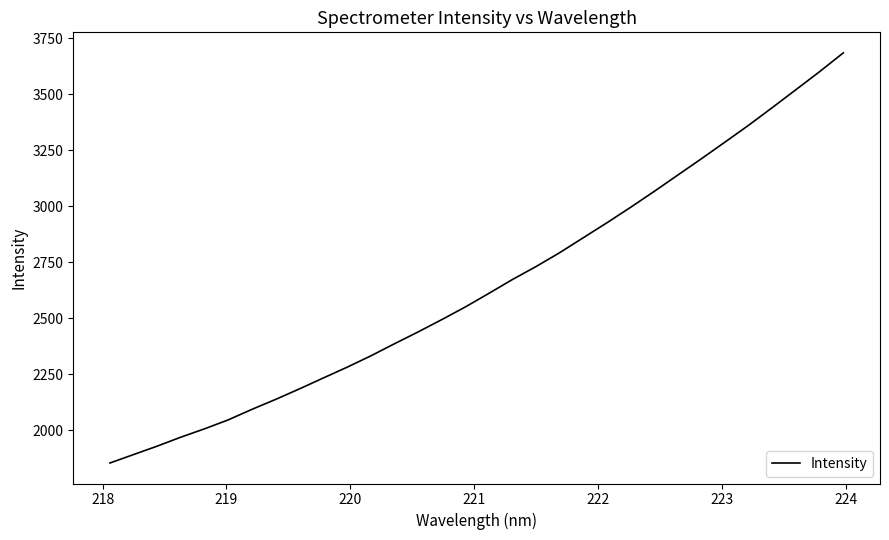

What is the maximum value shown in the chart?

3684.3